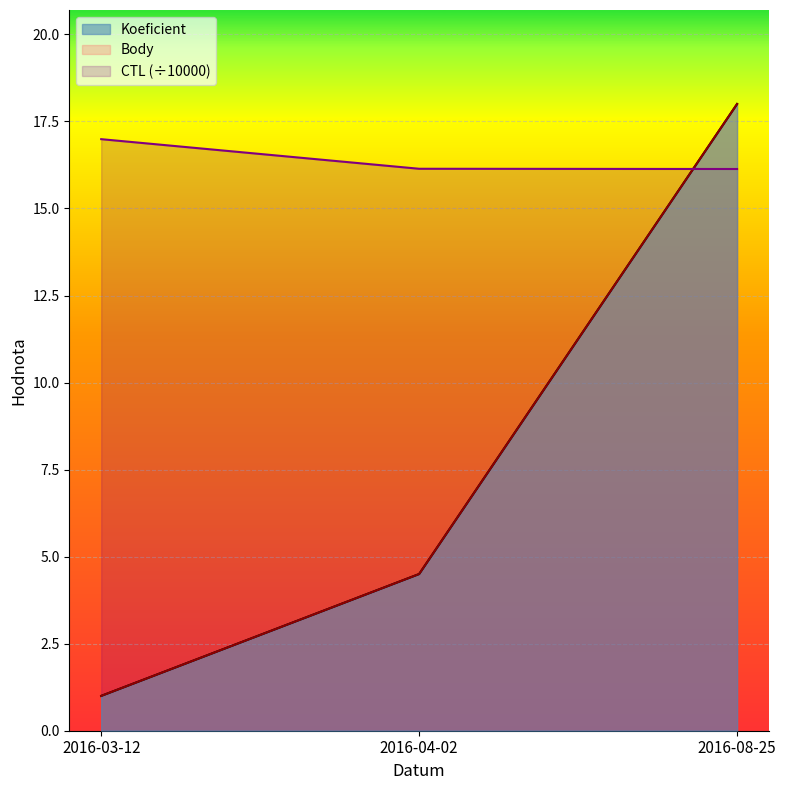

What is the sum of the Koeficient values at 2016-04-02 and 2016-03-12?

5.5